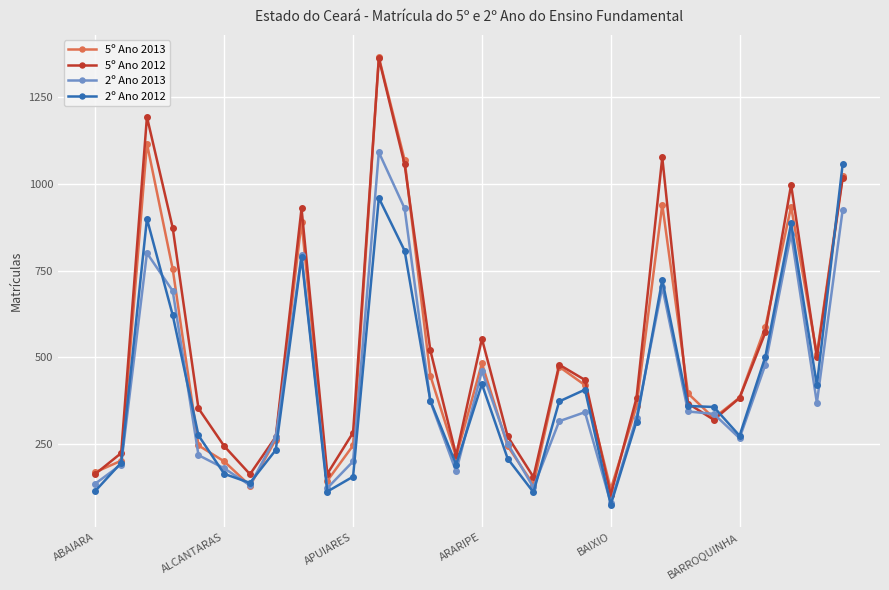

Which series has the widest spread of values?

5º Ano 2012